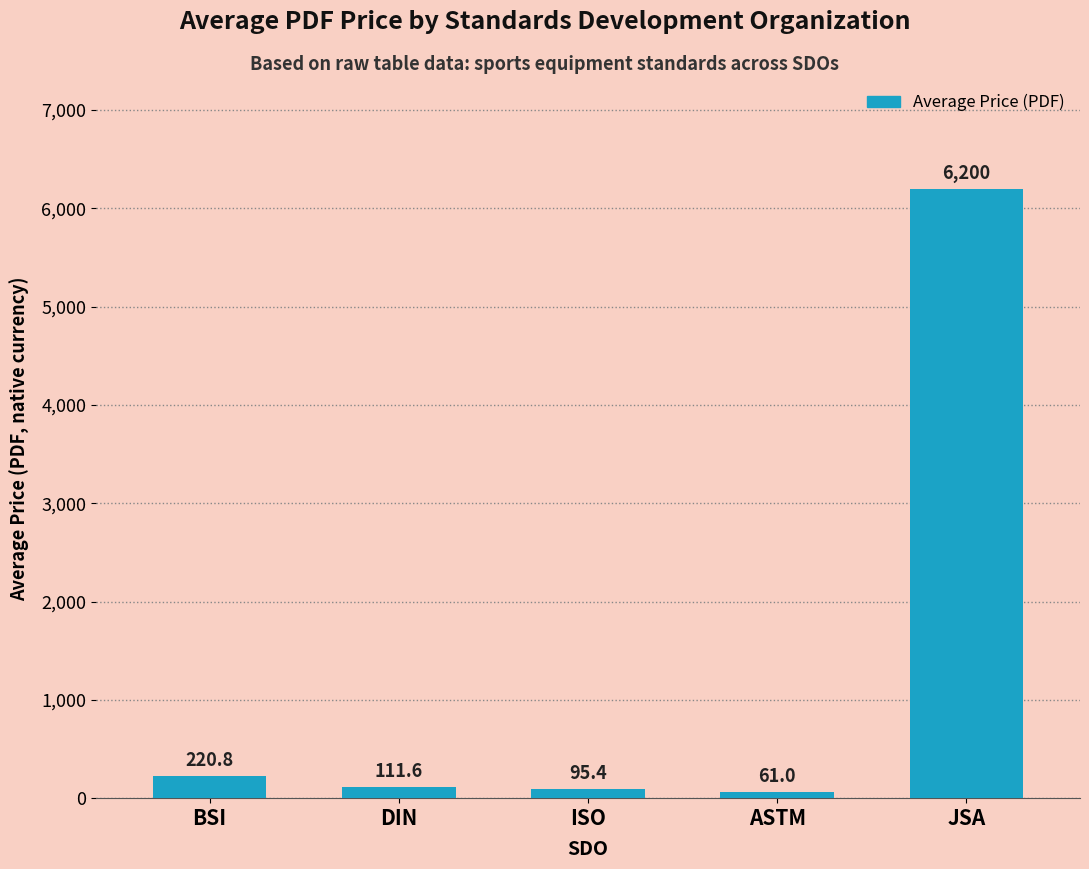

What is the greatest value displayed?

6200.0